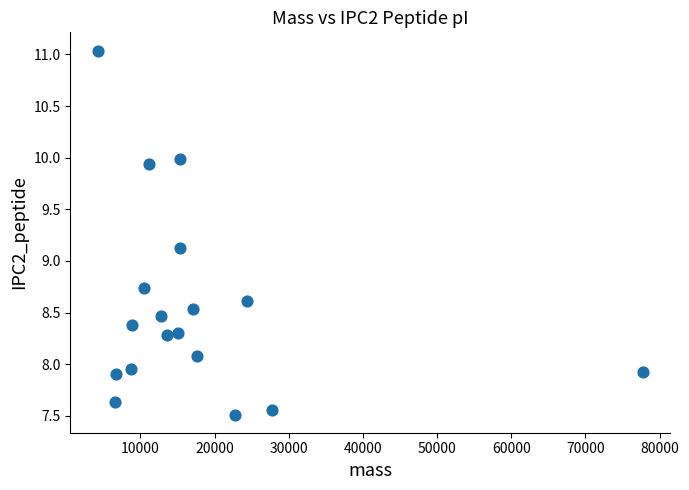

What is the range of X values (max minus min)?

73489.2